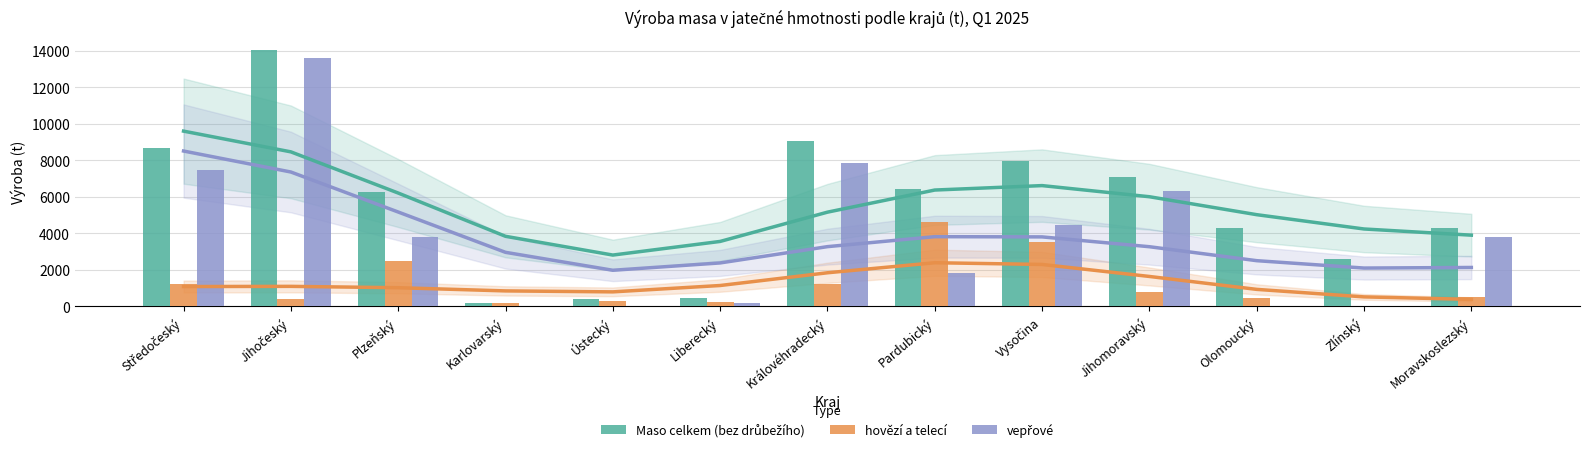

What is the difference between the maximum and second lowest values in the hovězí a telecí series?

4428.4